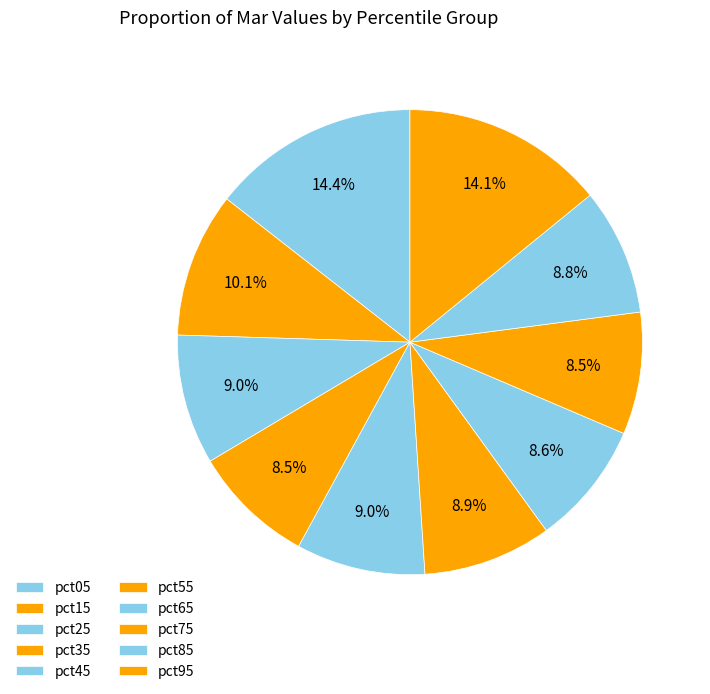

How many slices are in this pie chart?

10